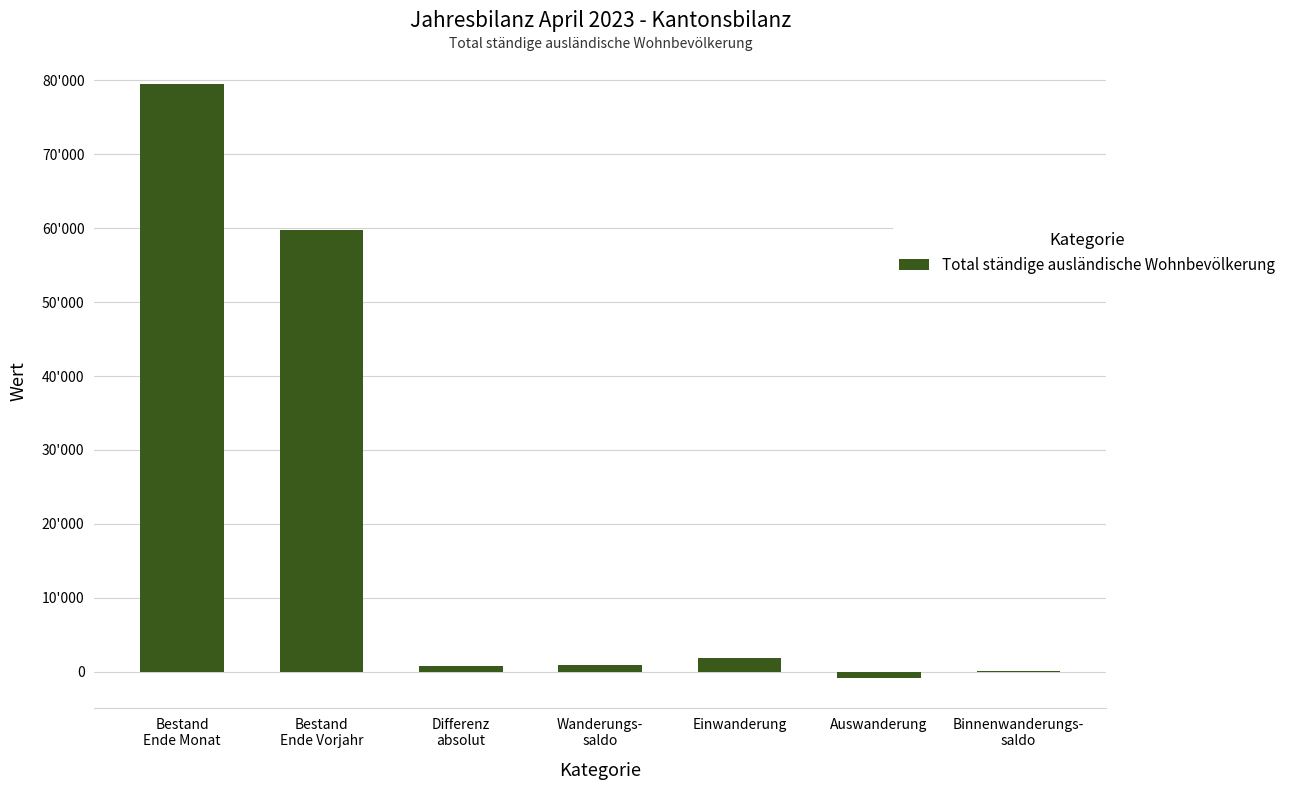

What is the label of the 3rd bar from the left?

Differenz
absolut